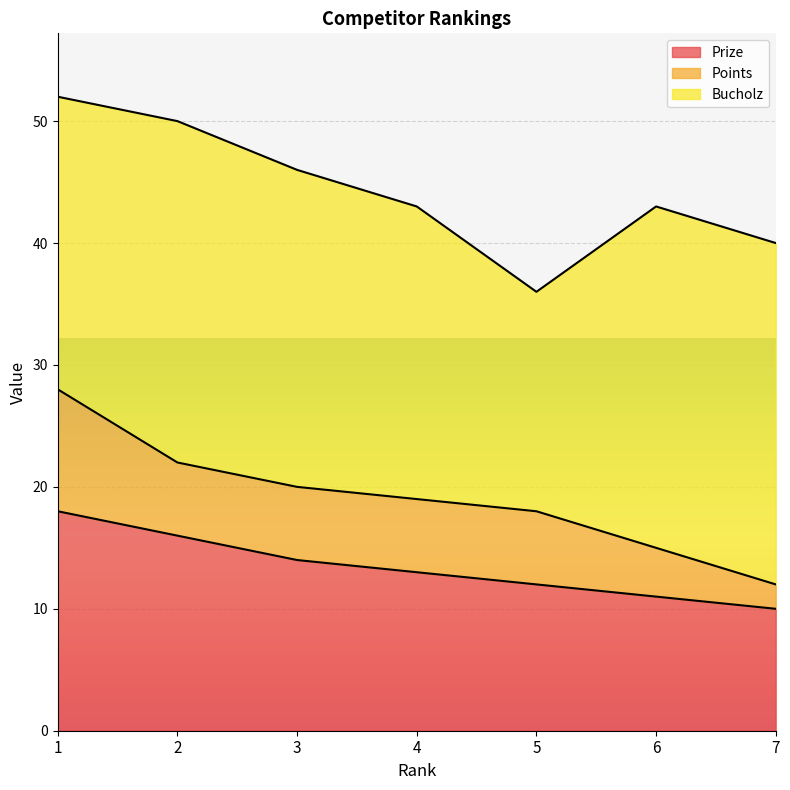

Where is the first local maximum for Bucholz?

2